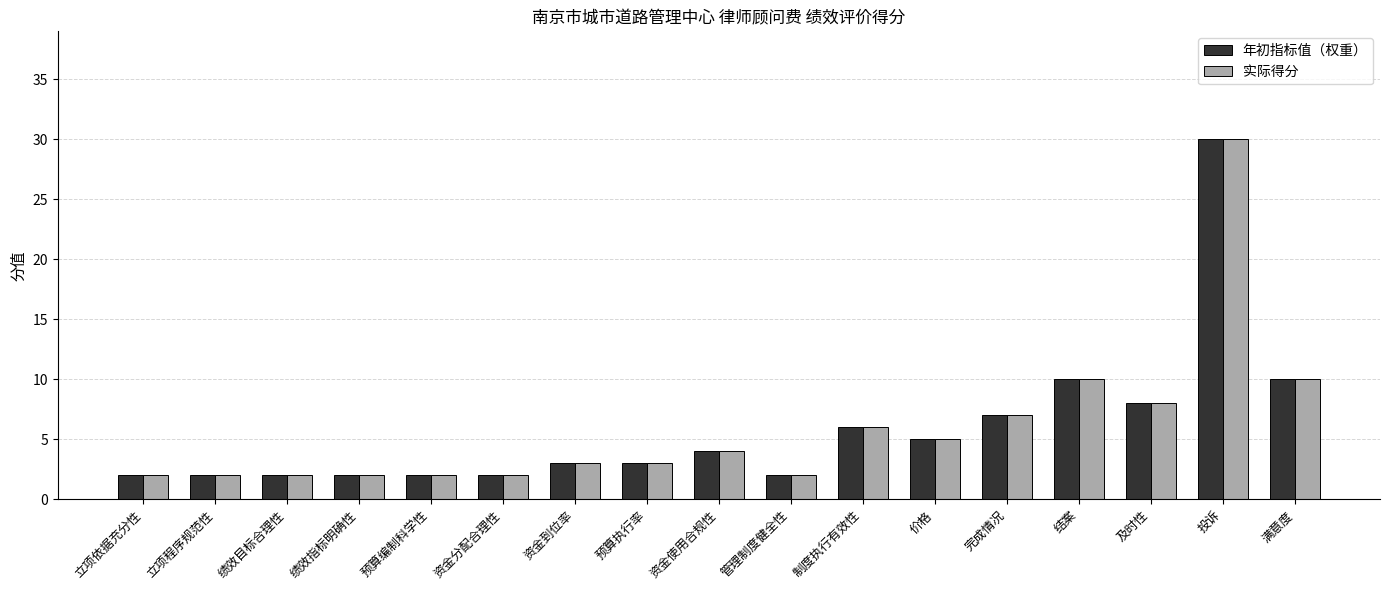

What is the minimum value for 年初指标值（权重）?

2